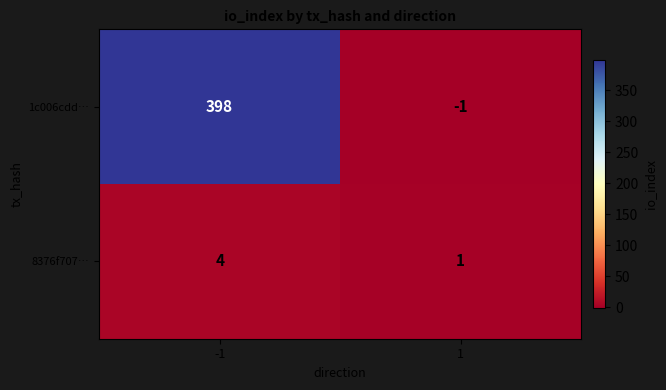

What is the difference between the 1c006cdd… values at 1 and -1?

399